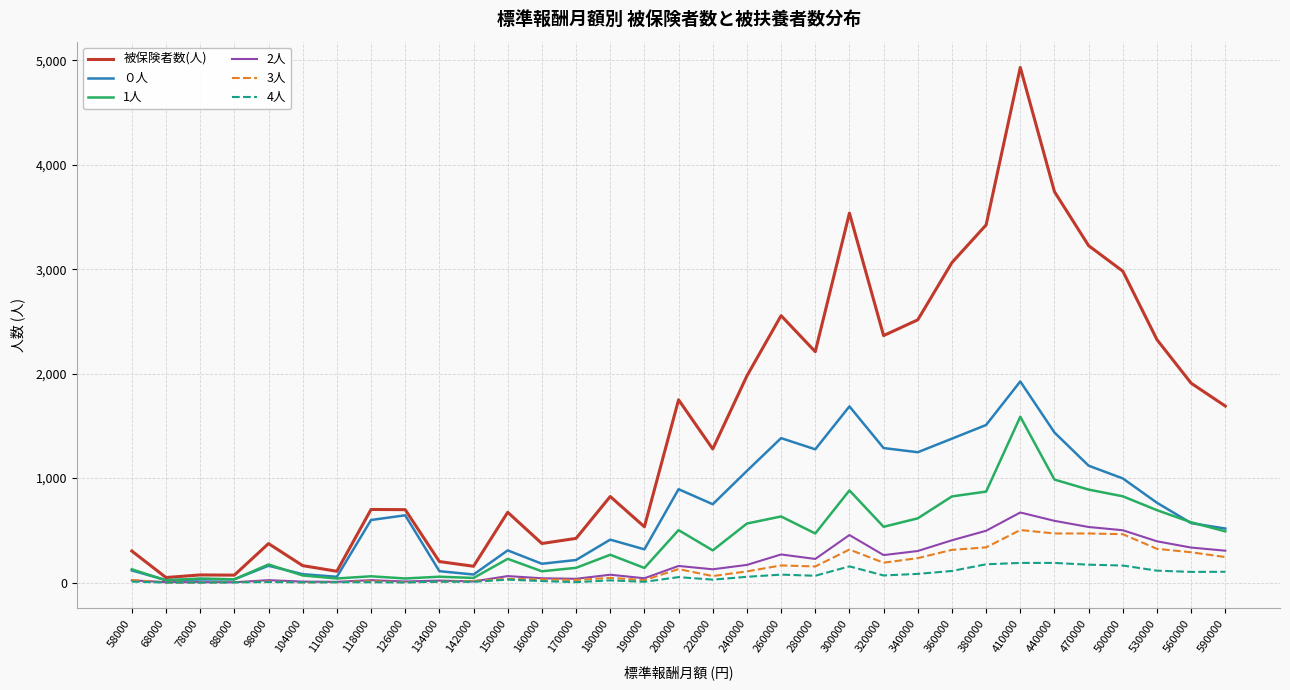

True or false: 被保険者数(人) has a value of 2556 at 260000.

True